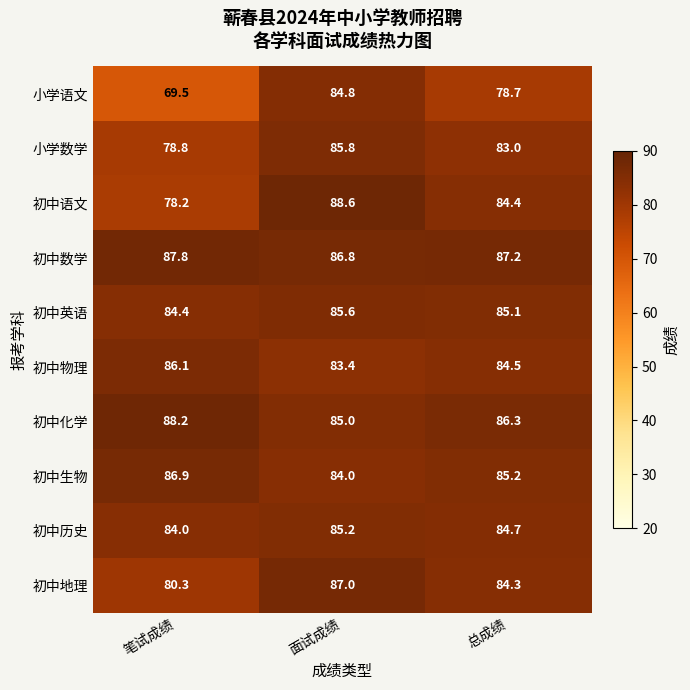

Count the number of data series in this chart.

10